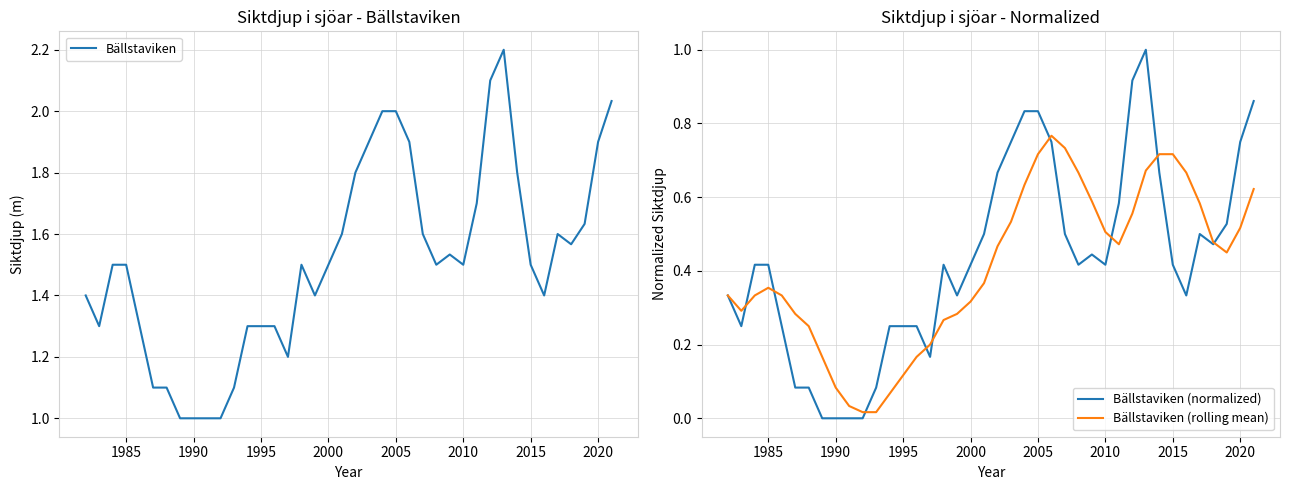

What is the difference between the second highest and minimum values in the Bällstaviken (normalized) series?

0.9